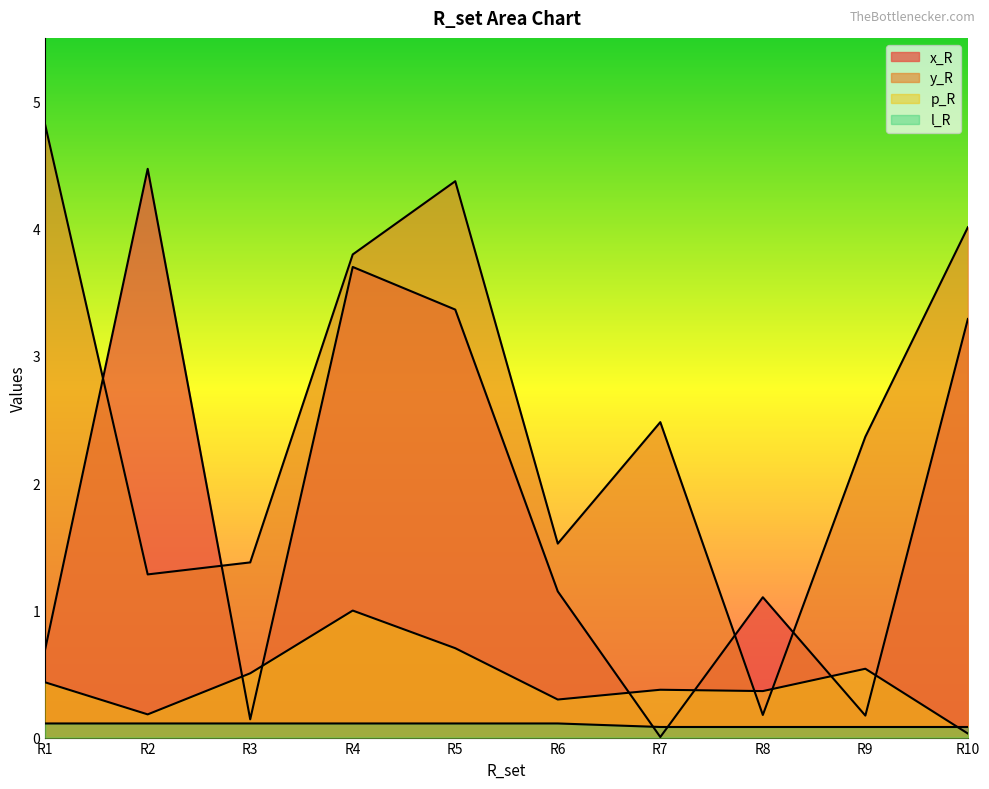

What is the greatest value displayed?

4.8